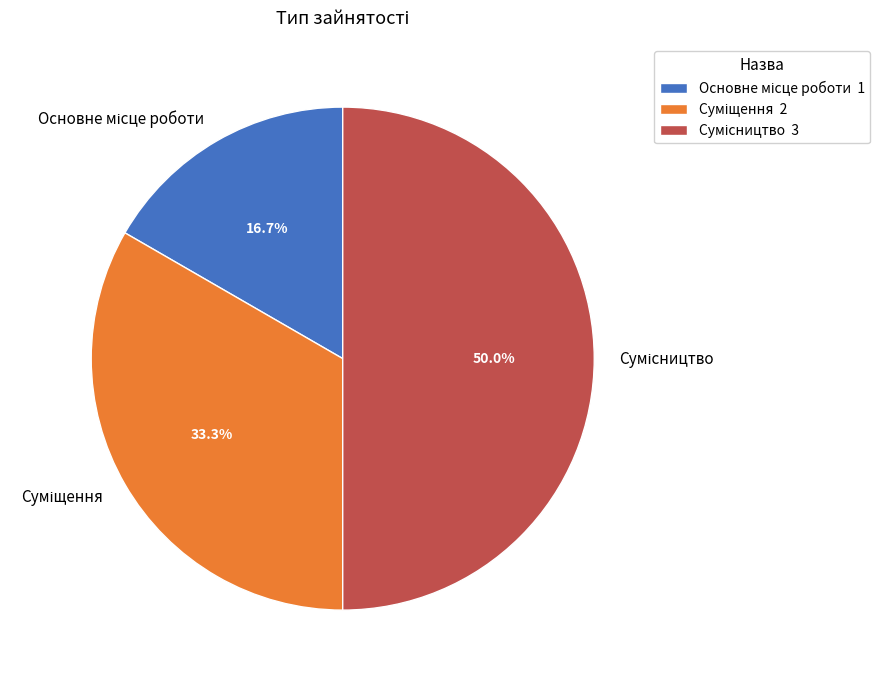

Count the number of slices in the pie.

3